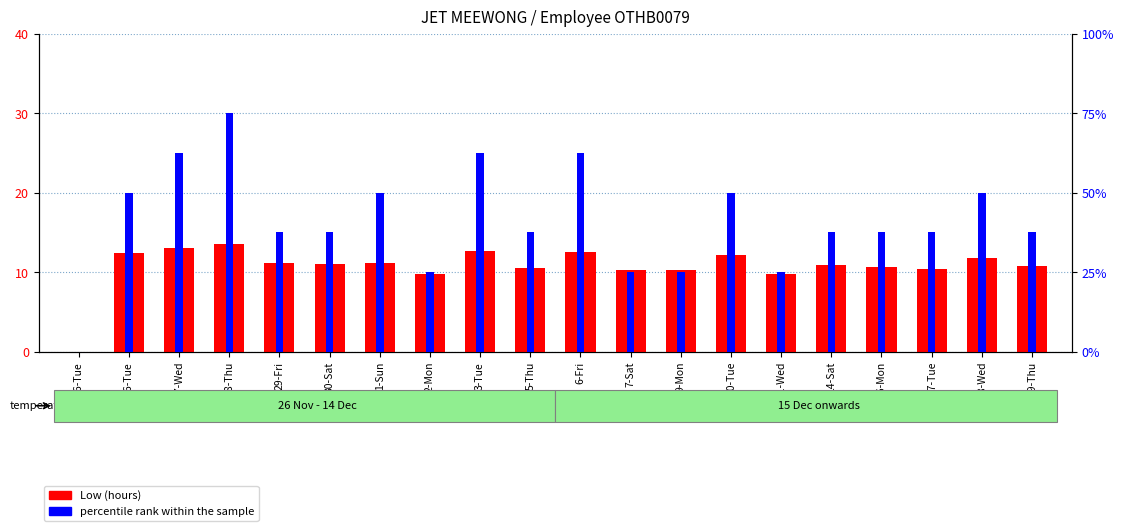

What is the label of the 15th bar from the right?

30-Sat